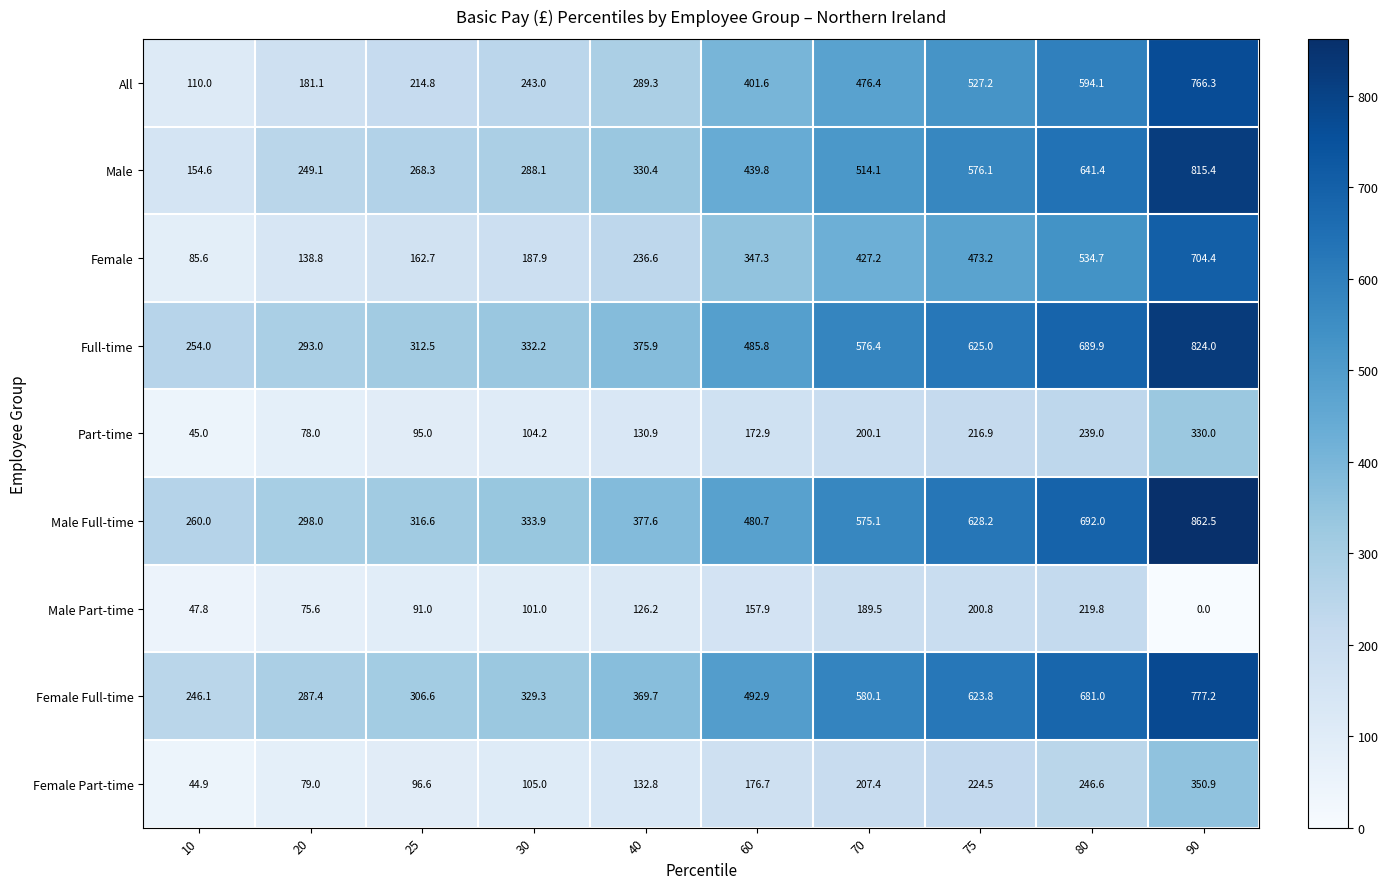

Which series changed the most between 25 and 75?

Female Full-time